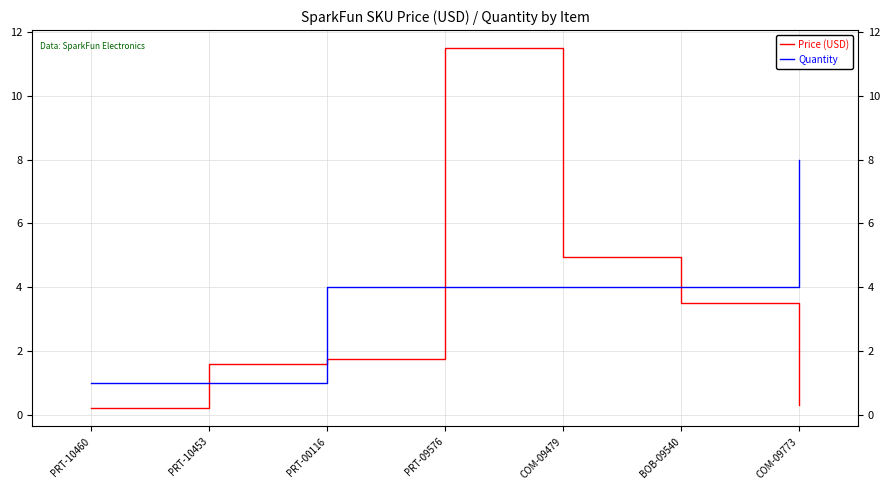

What is the average value of the Price (USD) series?

3.4